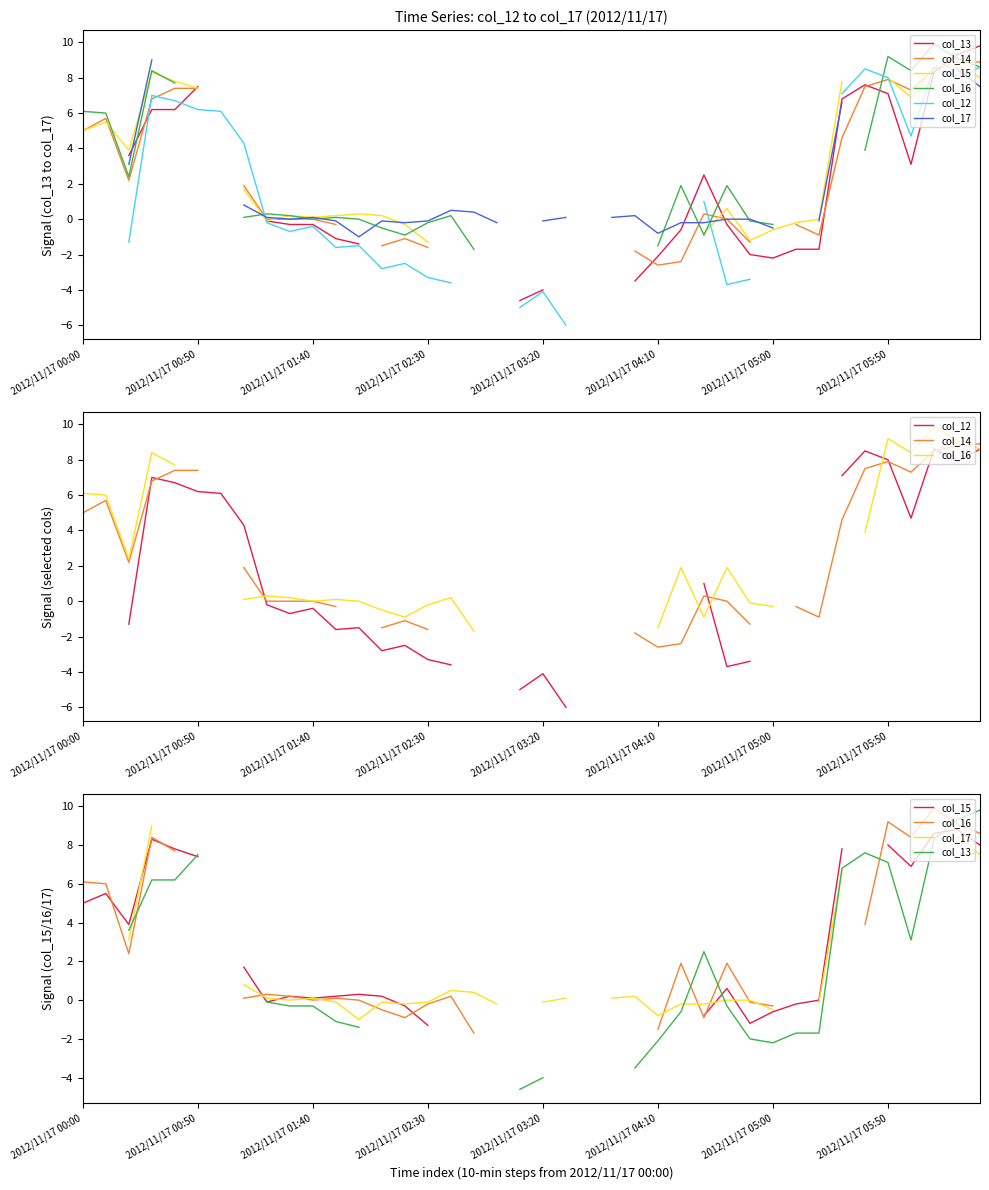

What is the value of the col_17 point at the 25th from the left?

0.2